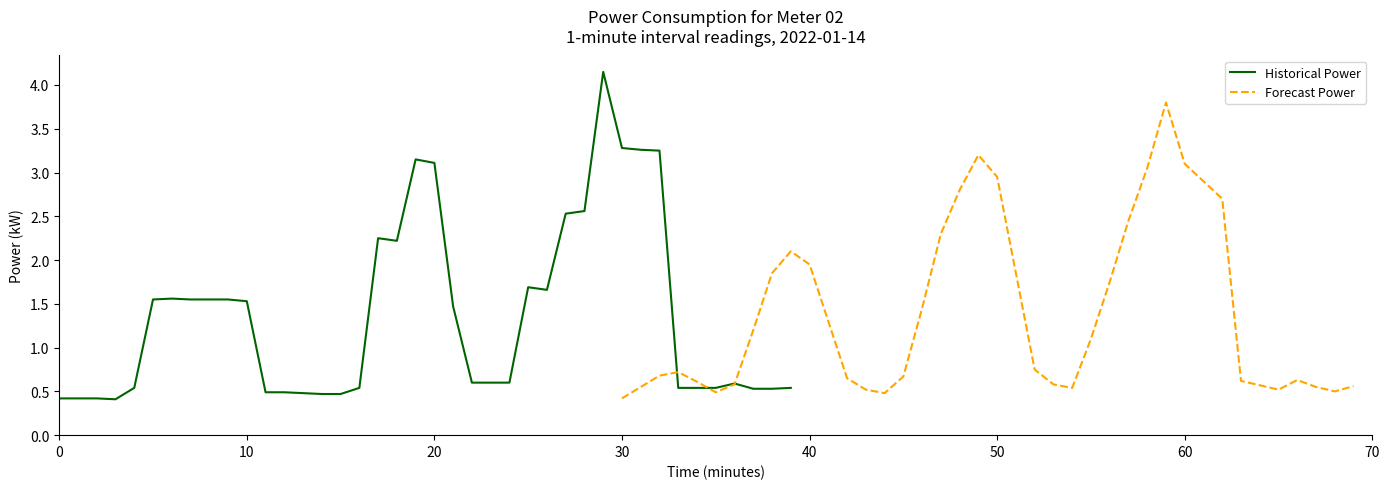

What is the minimum value for Historical Power?

0.4